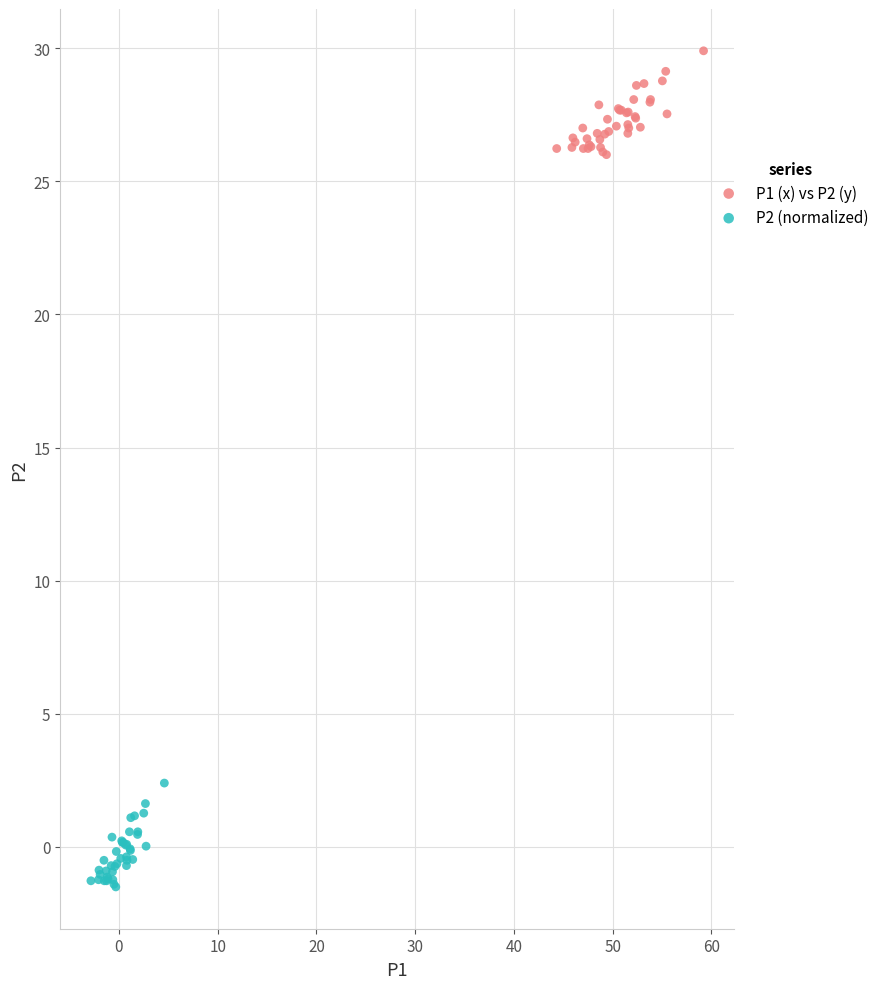

What are all the series names shown in the legend?

P1 (x) vs P2 (y), P2 (normalized)